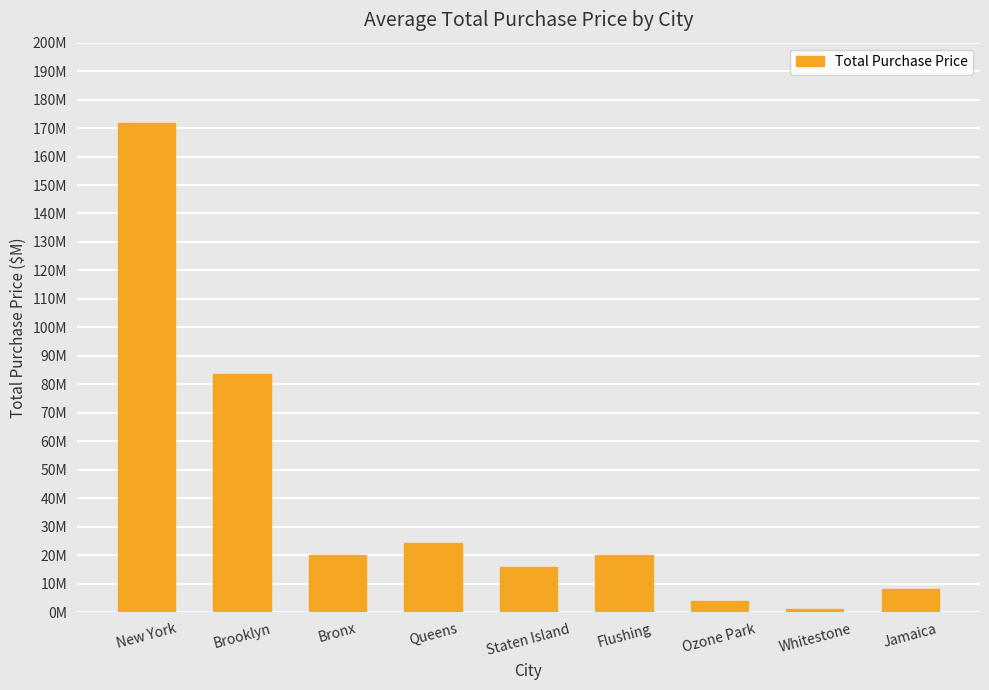

Are the bars horizontal?

No